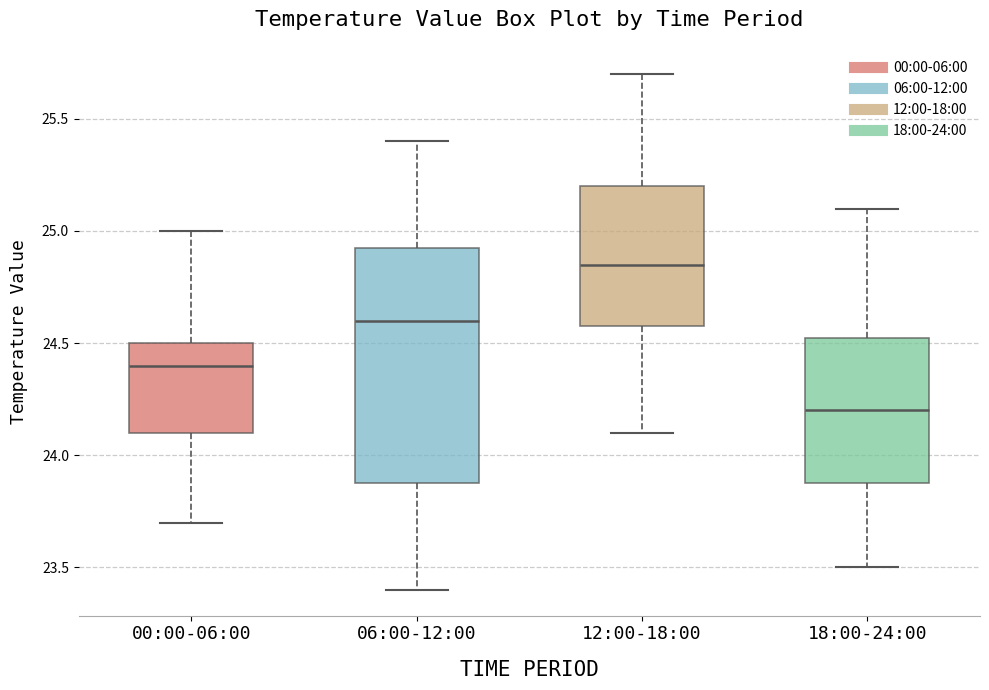

Reading left to right, transcribe this box plot: for each box, give where its median line is, the range the box spans, and where its two whiskers end, as read against the y-axis. The values are not printed on the chart, so give them approximately, as read against the axis.

00:00-06:00: median 24.40, box 24.10 to 24.50, whiskers 23.70 to 25.00
06:00-12:00: median 24.60, box 23.90 to 24.95, whiskers 23.40 to 25.40
12:00-18:00: median 24.85, box 24.60 to 25.20, whiskers 24.10 to 25.70
18:00-24:00: median 24.20, box 23.90 to 24.55, whiskers 23.50 to 25.10